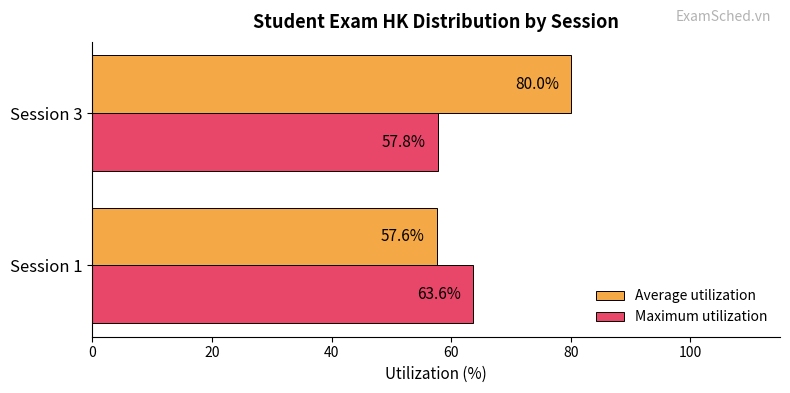

At Session 1, list the series in order from largest to smallest.

Maximum utilization, Average utilization